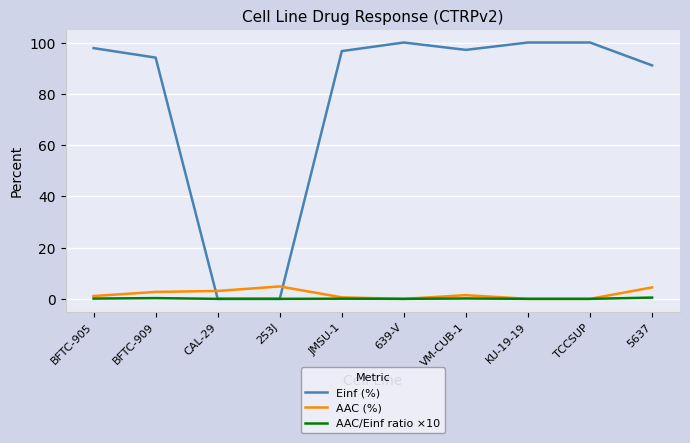

True or false: Einf (%) and AAC (%) cross at least once.

True